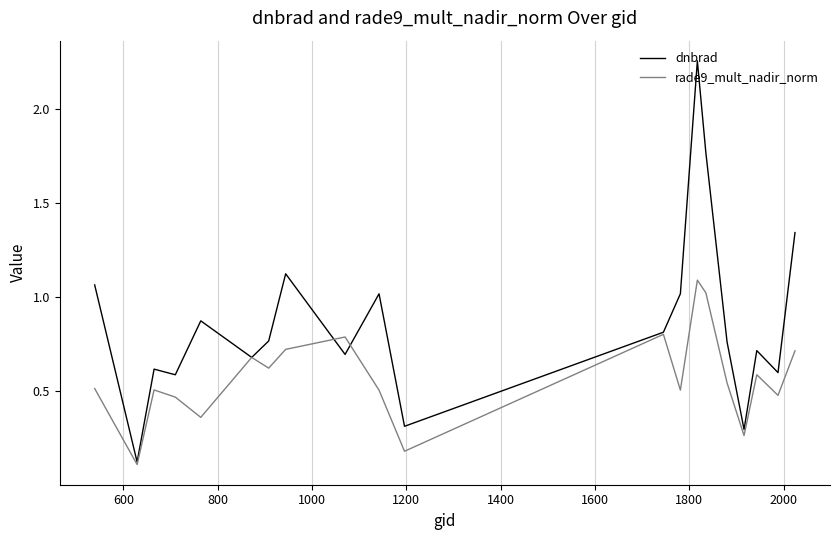

Which series has the largest total across all categories?

dnbrad